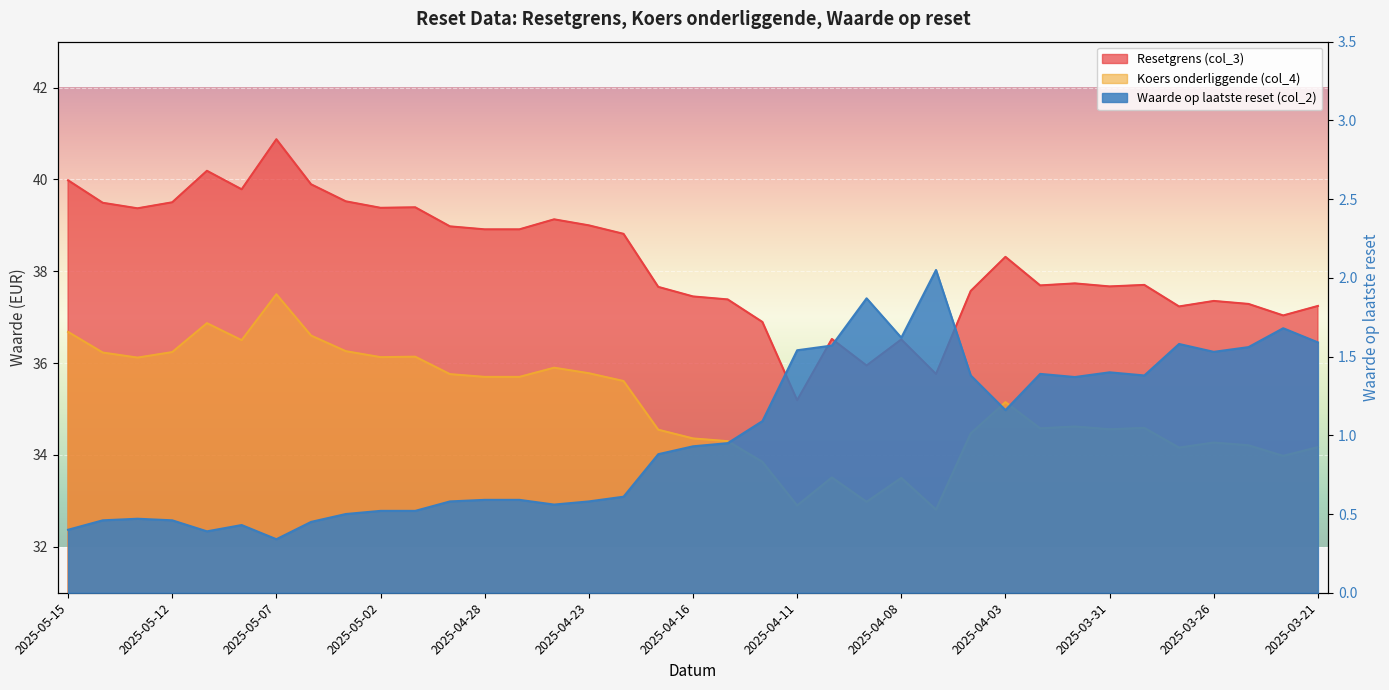

Where does the Resetgrens (col_3) series first go above 37?

2025-05-15